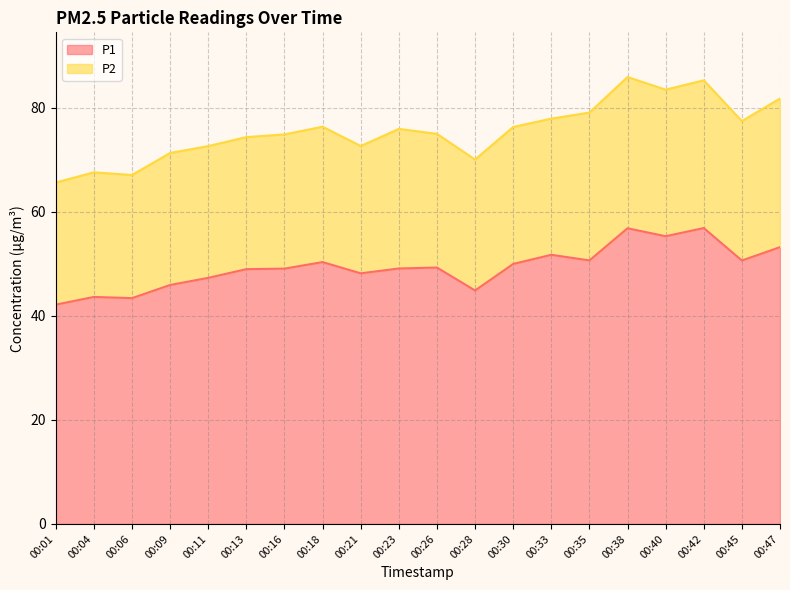

Which has a higher value, 00:04 or 00:38?

00:38